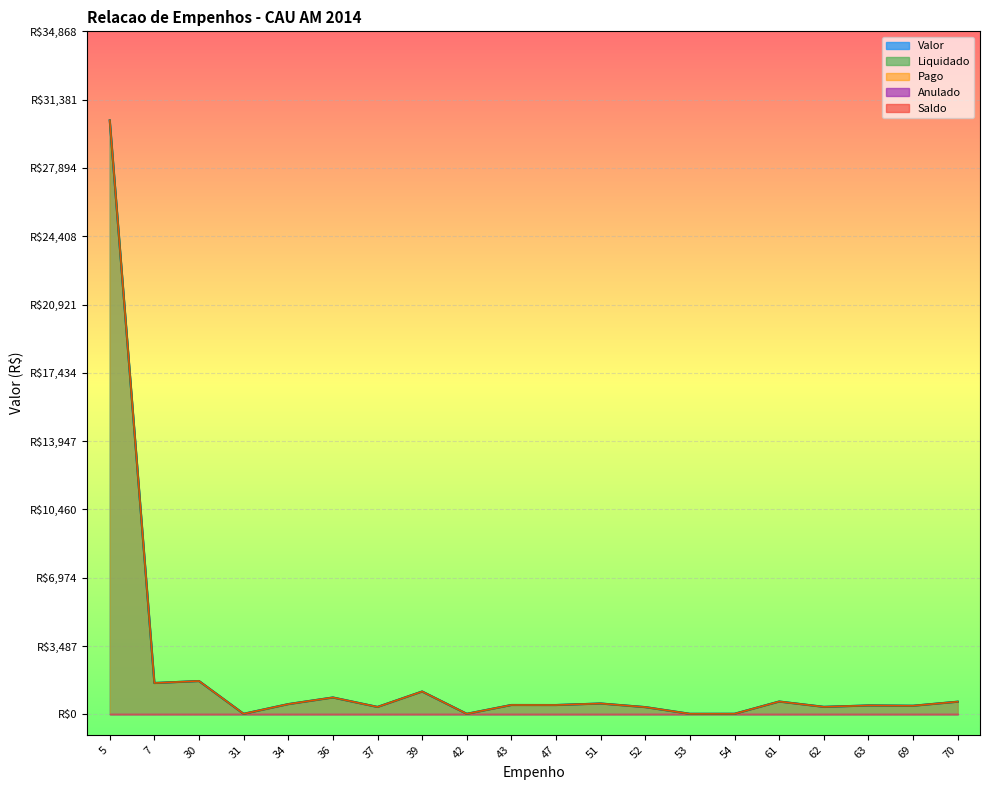

Which has a higher value, 53 or 30?

30